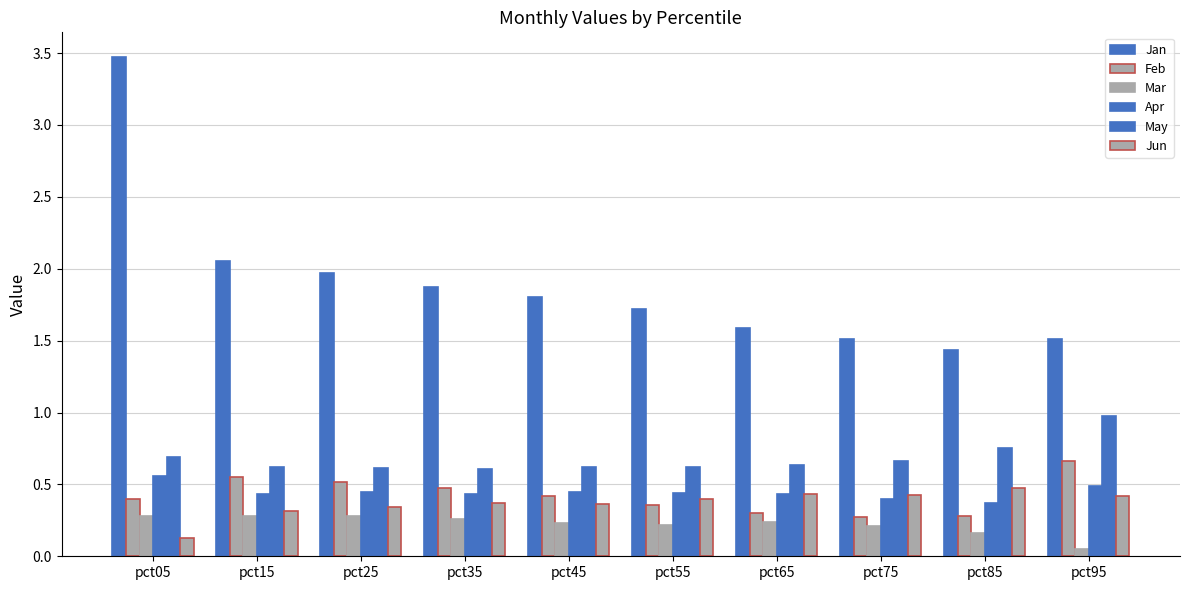

How many groups of bars are there?

10